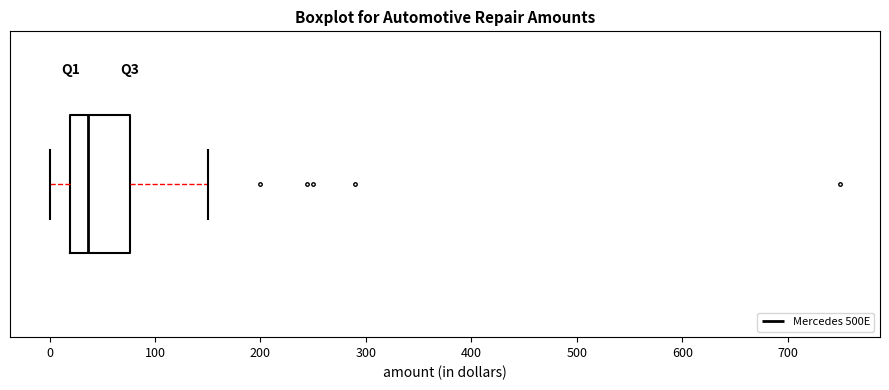

Where does the median line of the box sit on the x-axis? The values are not printed on the chart, so give them approximately, as read against the axis.

40